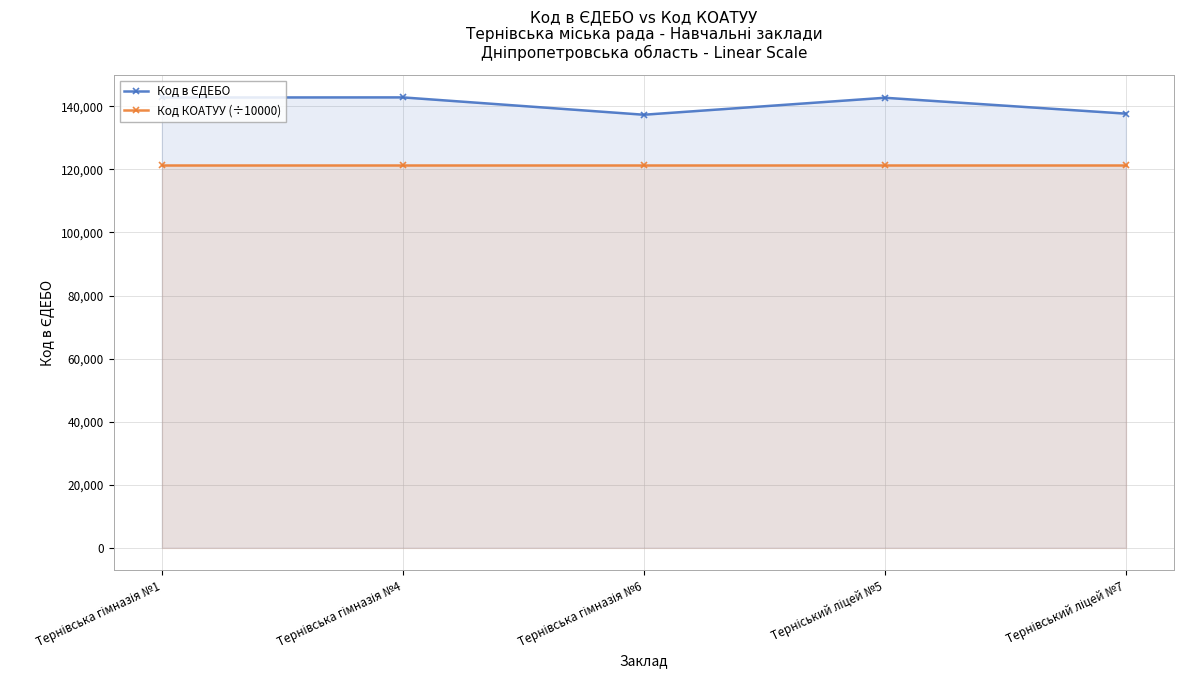

Rank the series by their average value, from highest to lowest.

Код в ЄДЕБО, Код КОАТУУ (÷10000)